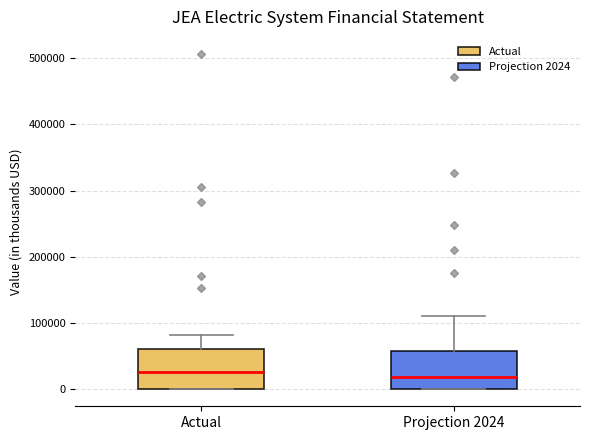

Reading left to right, read every box against the y-axis: the position of its median line, the range the box covers, and the ends of its whiskers. The values are not printed on the chart, so give them approximately, as read against the axis.

Actual: median 30000, box 0 to 60000, whiskers 0 to 80000
Projection 2024: median 20000, box 0 to 60000, whiskers 0 to 110000